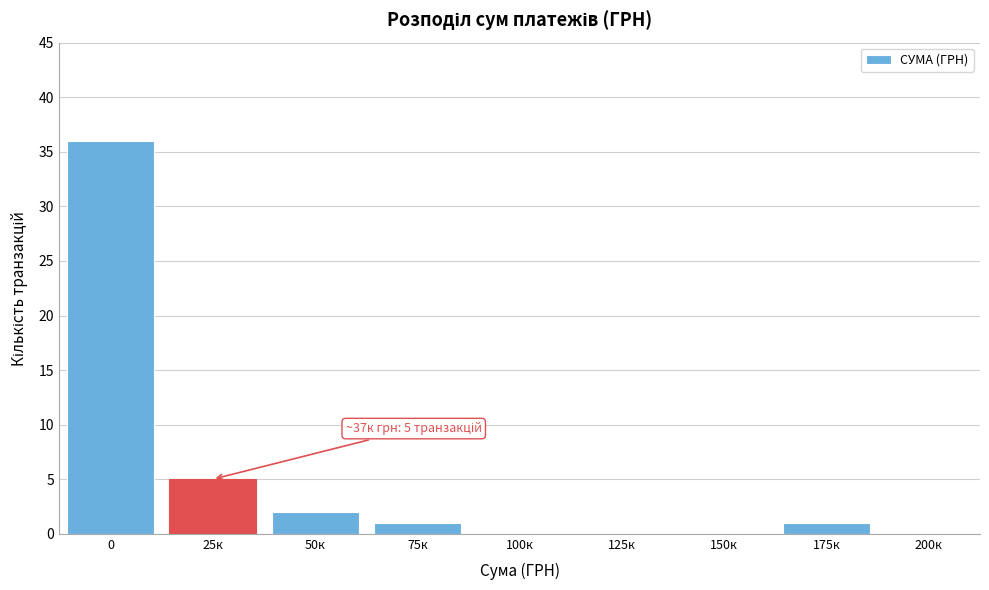

Reading right to left, transcribe all the data shown in this chart.

200к=0	175к=1	150к=0	125к=0	100к=0	75к=1	50к=2	25к=5	0=36